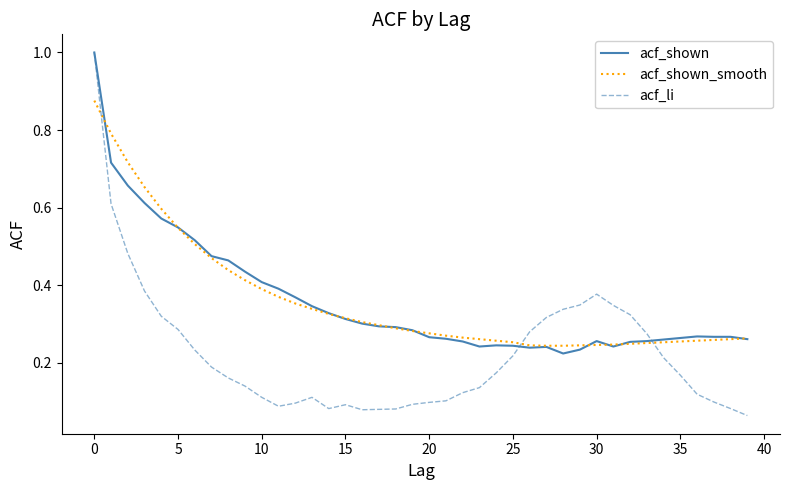

Which series has the widest spread of values?

acf_li